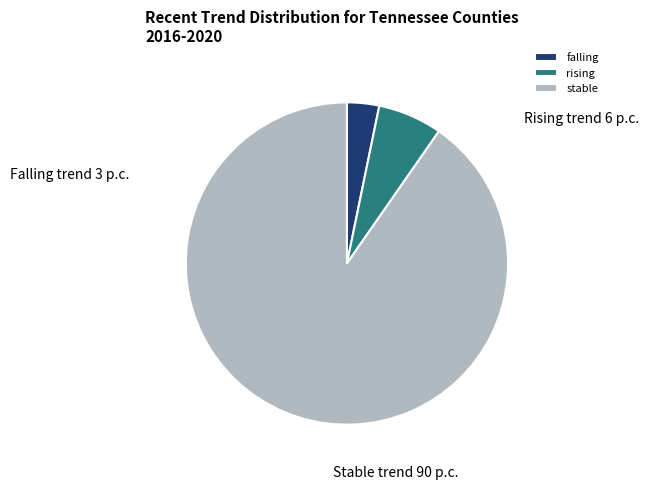

Rank the categories by value from highest to lowest.

stable, rising, falling